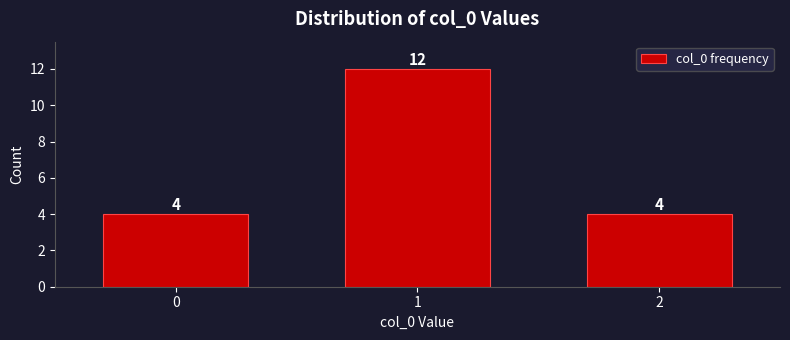

Reading left to right, what are all the values shown in this chart?

0=4	1=12	2=4